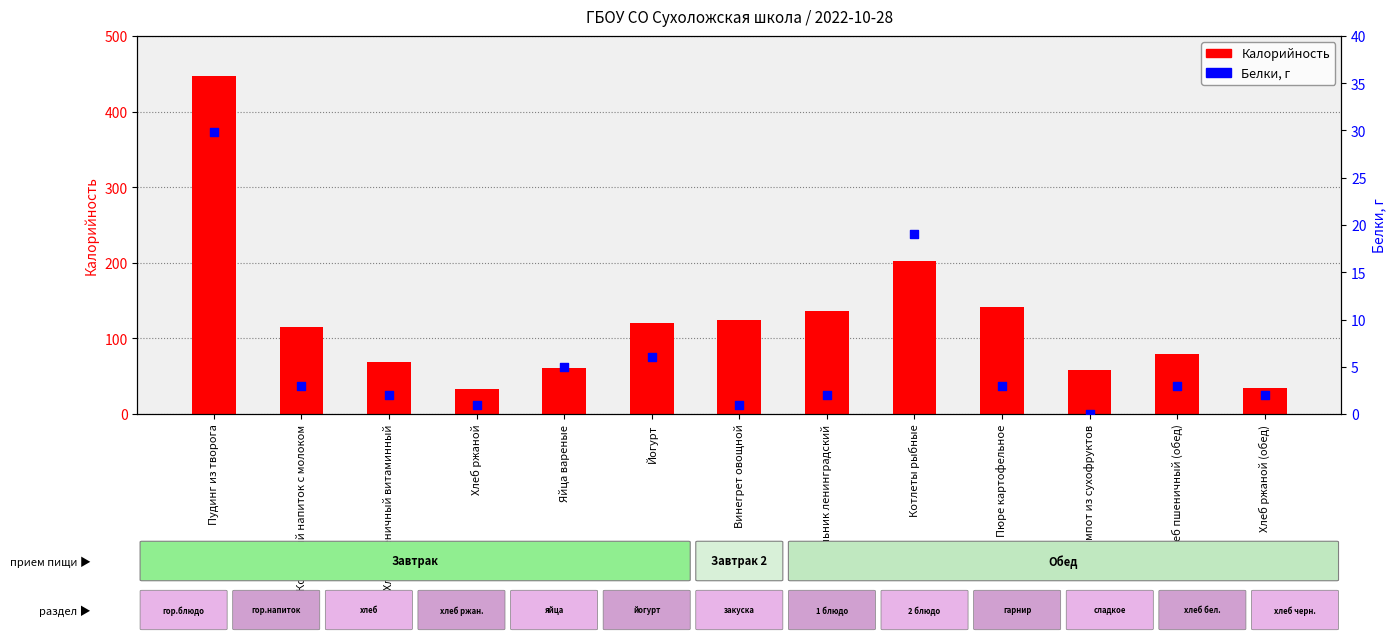

Which series contains the lowest Y value?

Белки